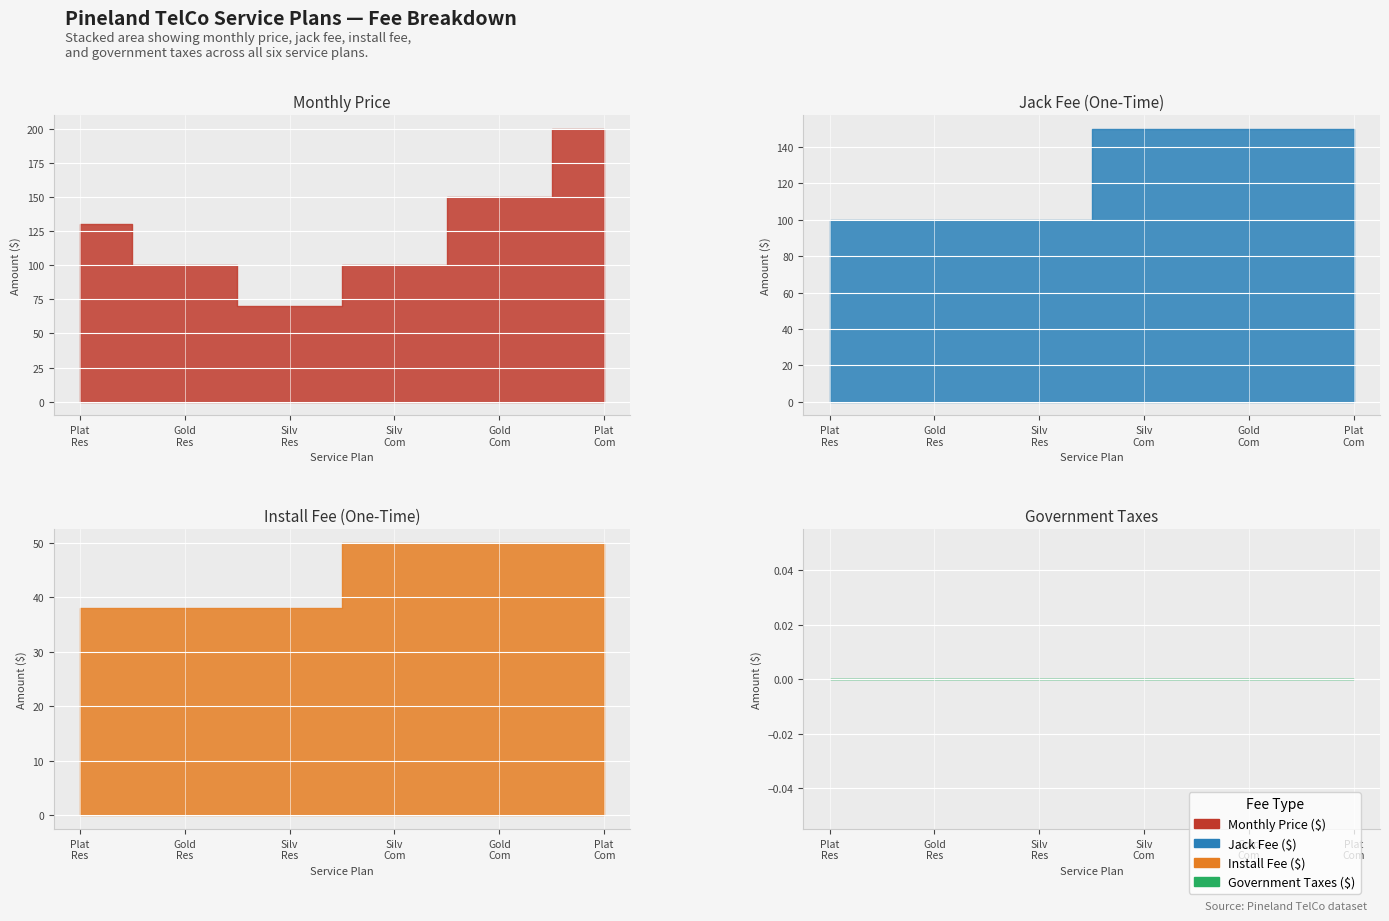

Which has a higher value, Gold Commercial 500/500 or Platinum Commercial Gig/Gig?

Platinum Commercial Gig/Gig